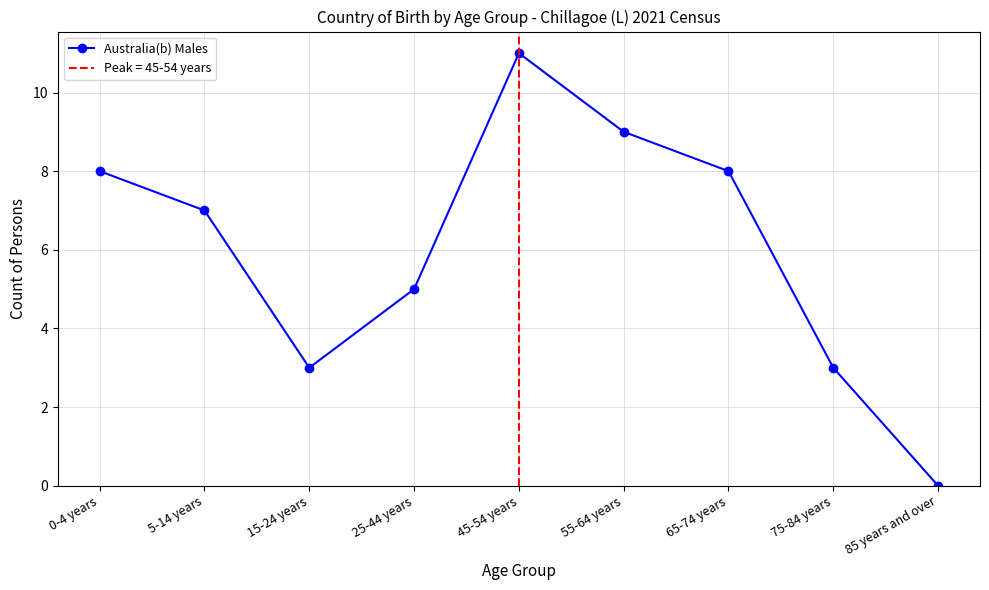

Approximately how many times larger is the value at 15-24 years compared to 5-14 years?

0.4